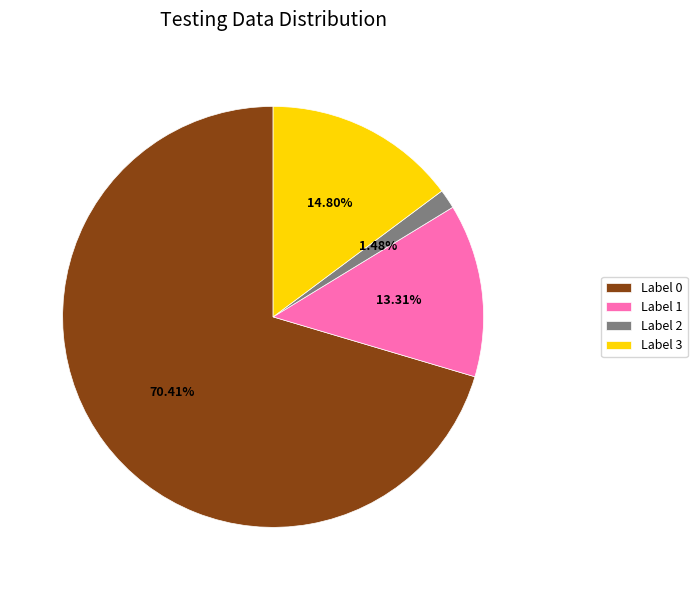

Between Label 2 and Label 1, which is larger?

Label 1